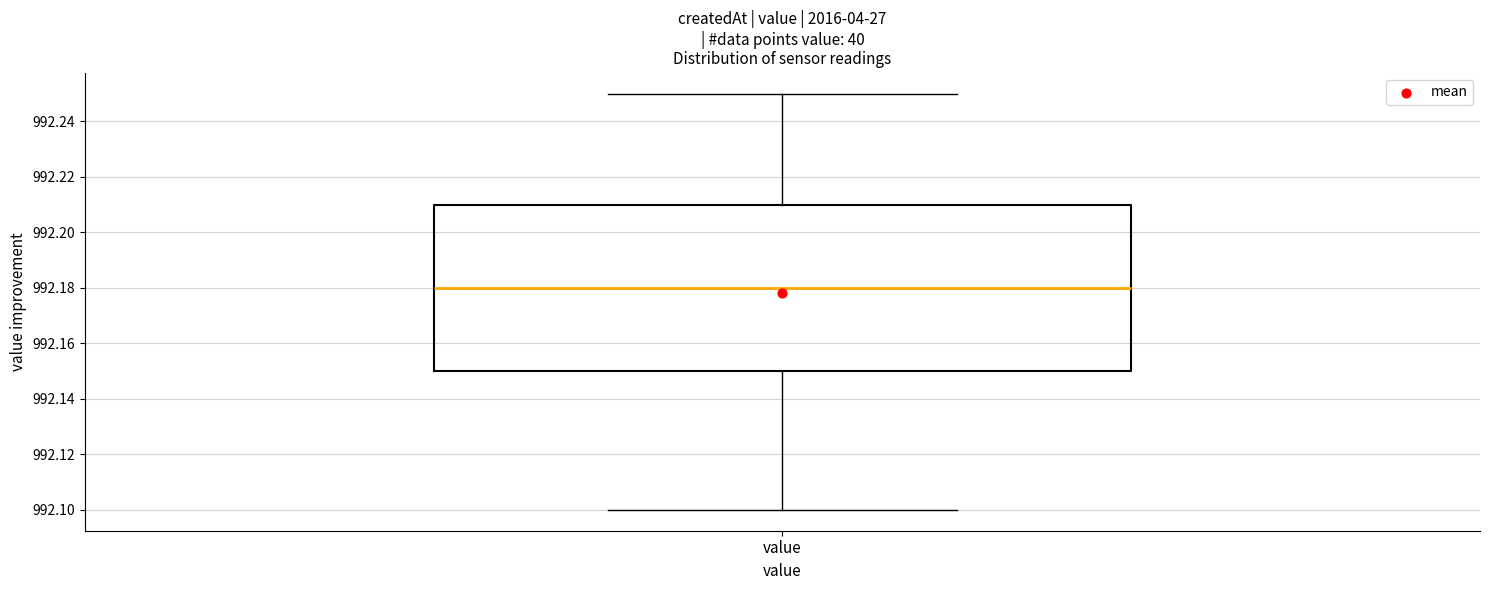

Read this box plot against the y-axis: the position of the median line, the range covered by the box, and the ends of both whiskers. The values are not printed on the chart, so give them approximately, as read against the axis.

median 992.18, box 992.15 to 992.21, whiskers 992.10 to 992.25